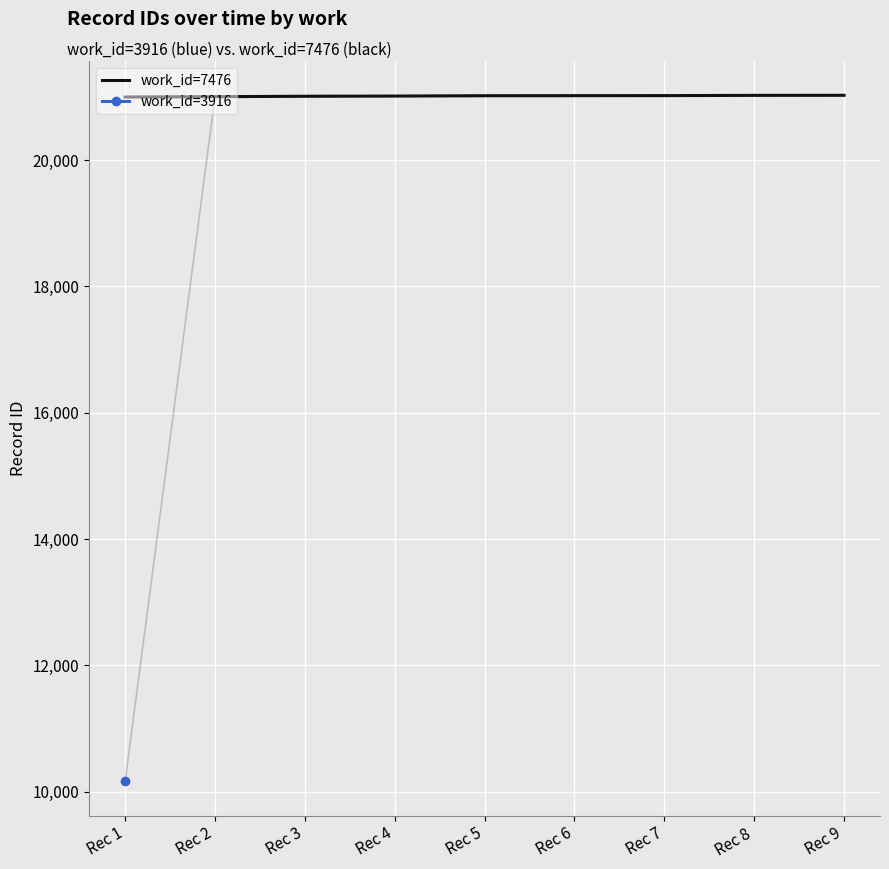

List the labels in order of value, largest first.

Rec 9, Rec 8, Rec 7, Rec 6, Rec 5, Rec 4, Rec 3, Rec 2, Rec 1